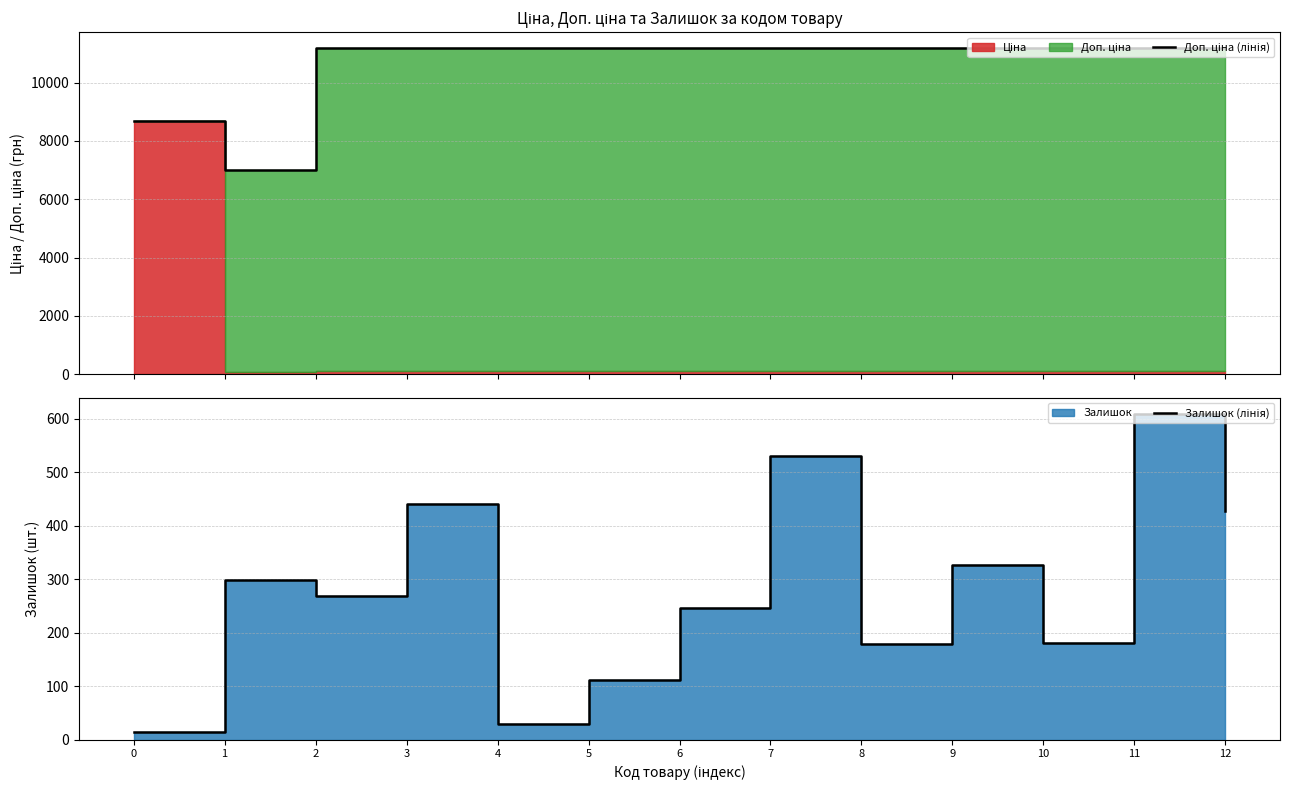

Reading left to right, extract all data points from this chart.

Доп. ціна (лінія): 0=8669.7	1=7010.0	2=11169.0	3=11169.0	4=11169.0	5=11169.0	6=11169.0	7=11169.0	8=11169.0	9=11169.0	10=11169.0	11=11169.0	12=11169.0
Залишок (лінія): 0=15.0	1=298.0	2=269.0	3=440.0	4=30.0	5=112.0	6=246.0	7=531.0	8=179.0	9=327.0	10=180.0	11=609.0	12=427.0